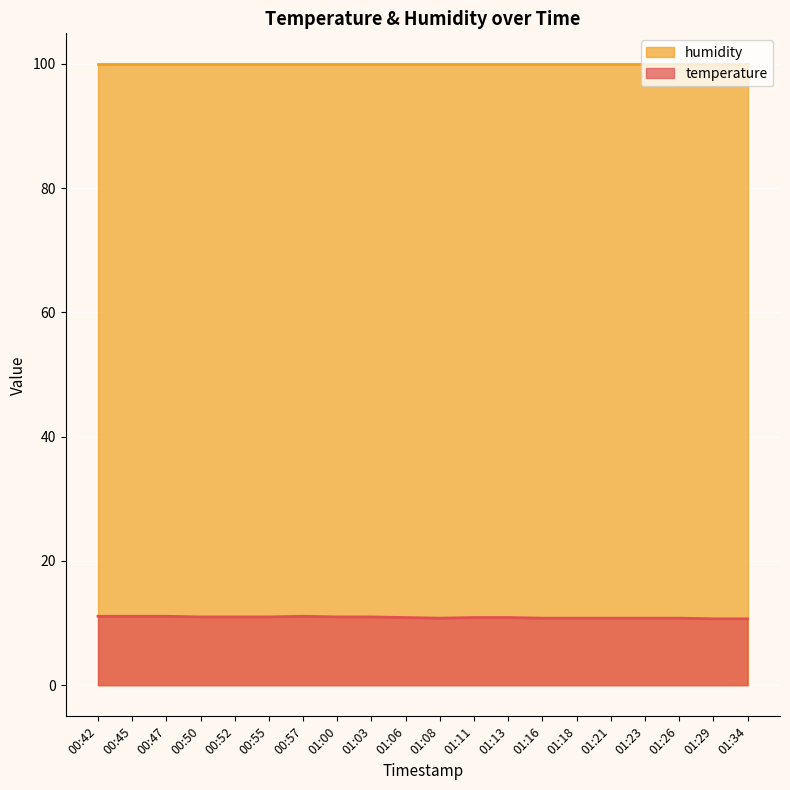

How many interior local peaks (higher than both neighbors) does the data have?

1